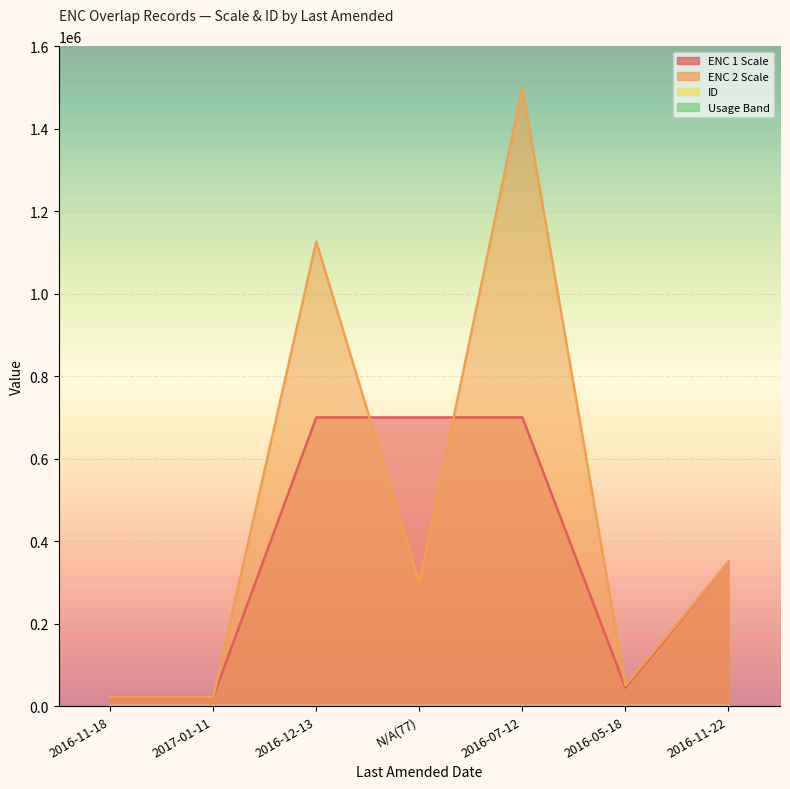

At which category does ENC 2 Scale reach its first local peak?

2016-12-13